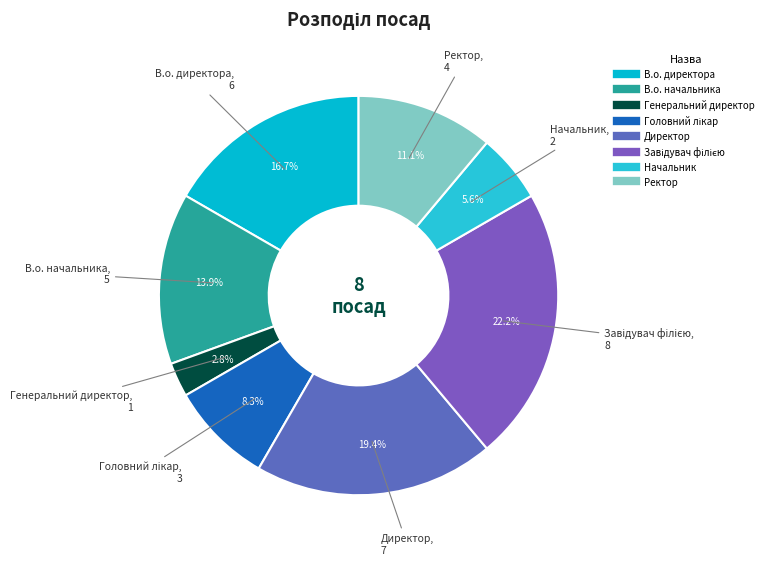

Approximately how many times larger is the value at В.о. директора compared to Генеральний директор?

6.0